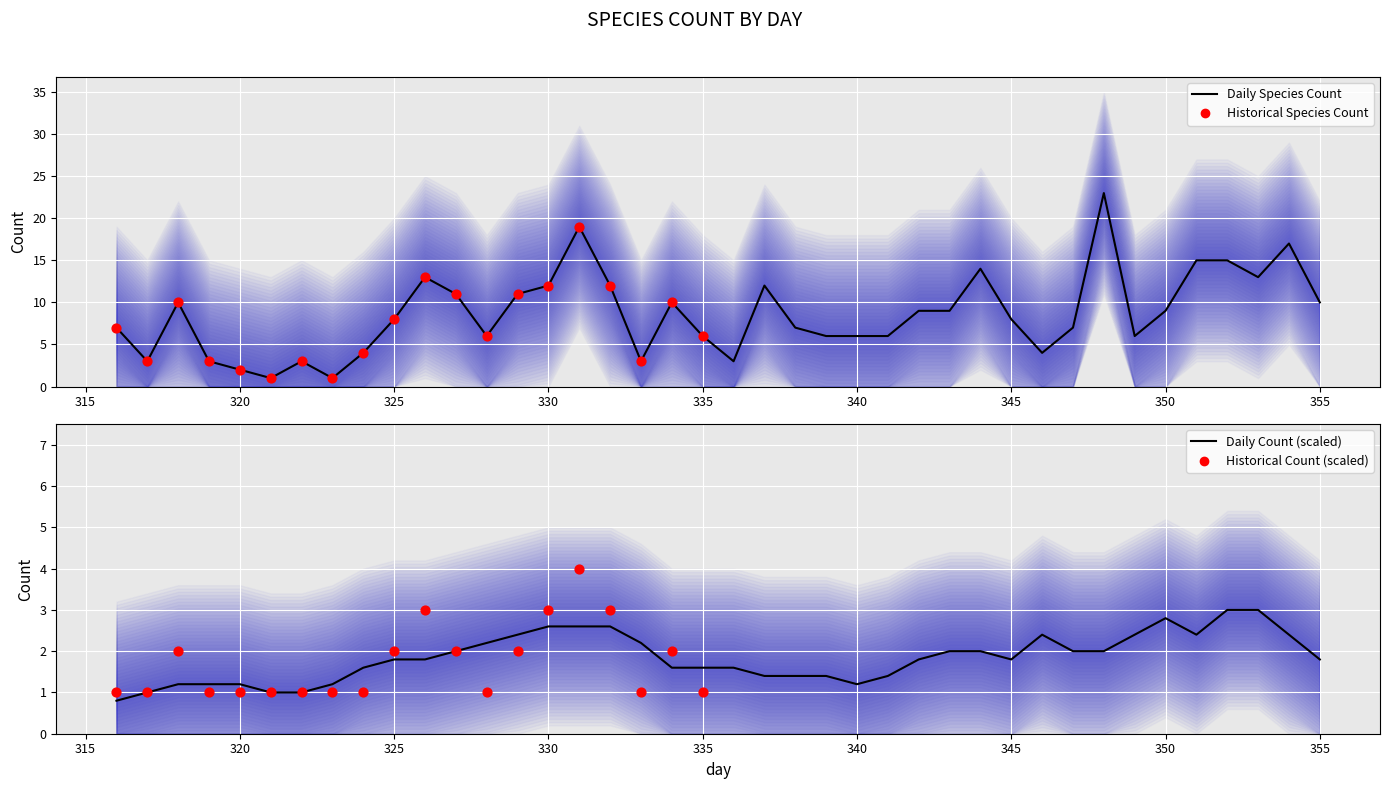

Approximately how many times larger is the value at 323 compared to 330?

0.1